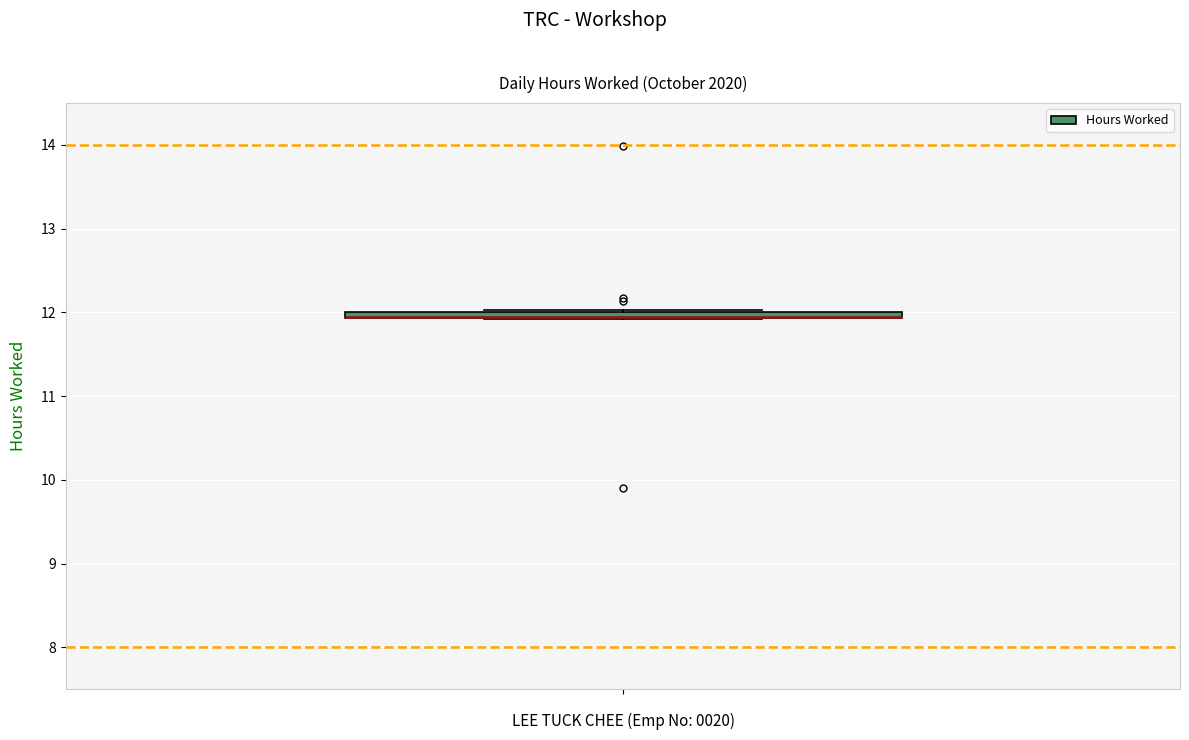

Where is the upper edge of the box on the y-axis? The values are not printed on the chart, so give them approximately, as read against the axis.

12.0